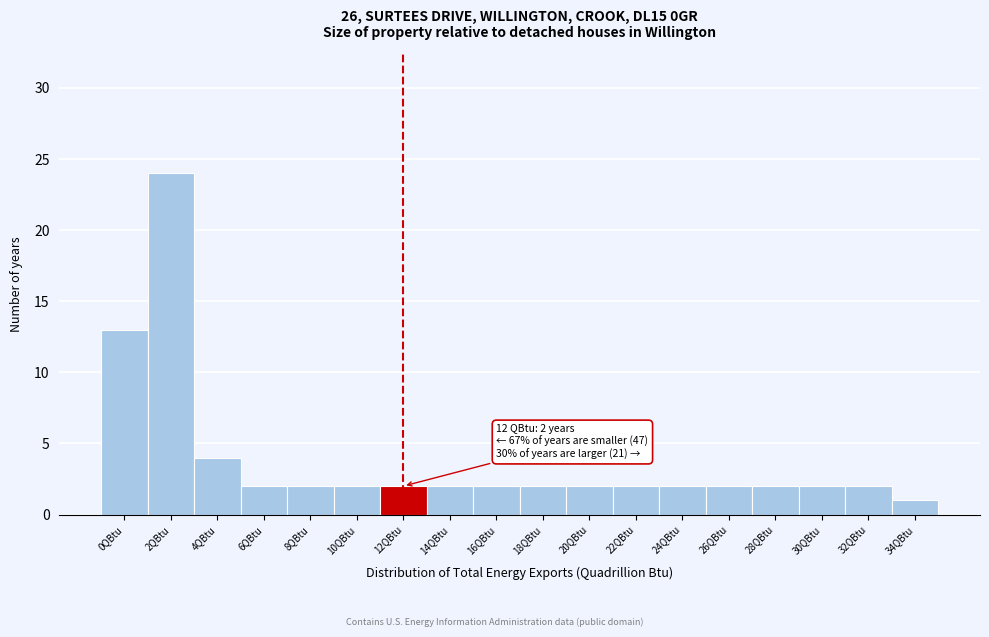

Reading right to left, extract all data points from this chart.

34QBtu=1	32QBtu=2	30QBtu=2	28QBtu=2	26QBtu=2	24QBtu=2	22QBtu=2	20QBtu=2	18QBtu=2	16QBtu=2	14QBtu=2	12QBtu=2	10QBtu=2	8QBtu=2	6QBtu=2	4QBtu=4	2QBtu=24	0QBtu=13